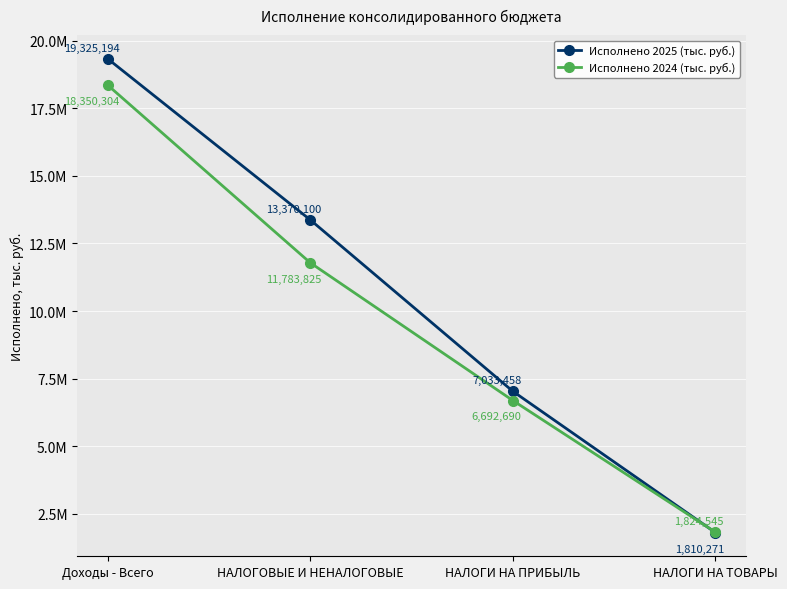

What are all the series names shown in the legend?

Исполнено 2025 (тыс. руб.), Исполнено 2024 (тыс. руб.)